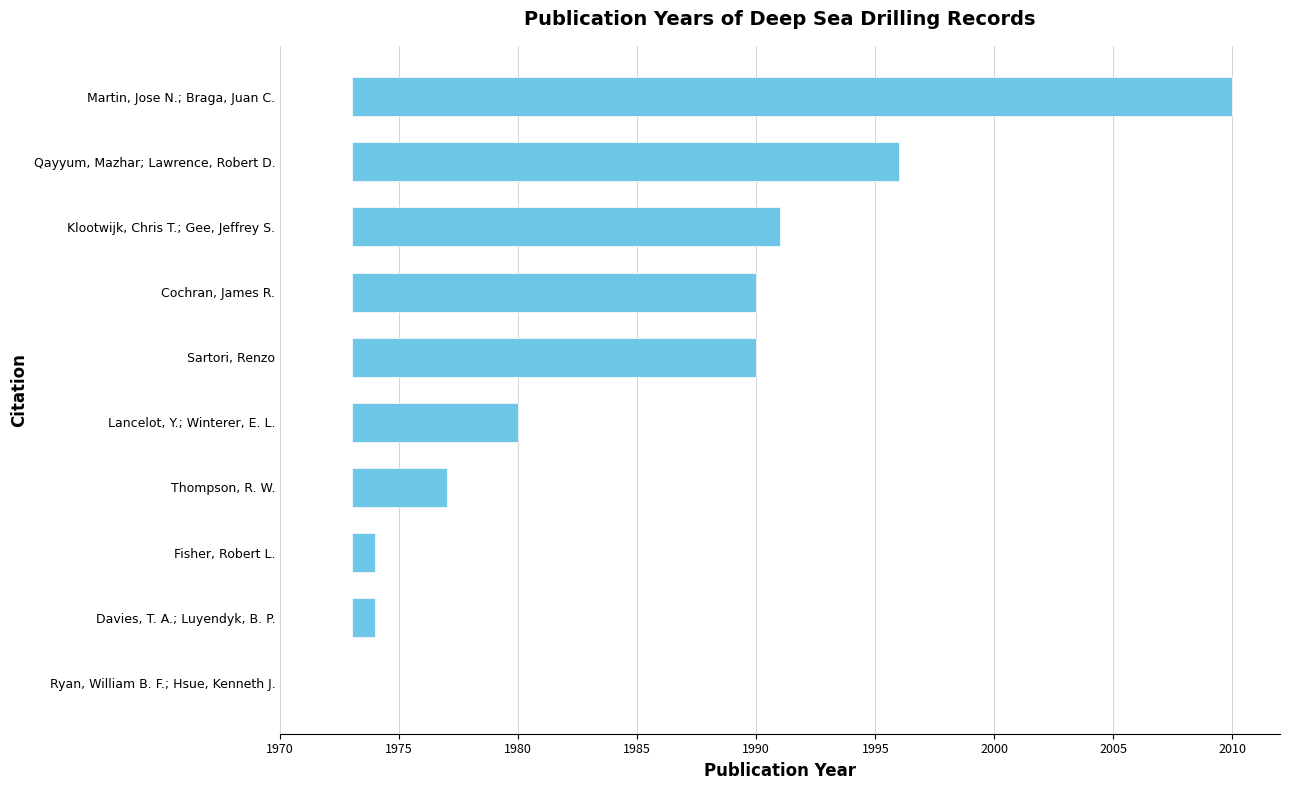

Which has a higher value, Cochran, James R. or Thompson, R. W.?

Cochran, James R.